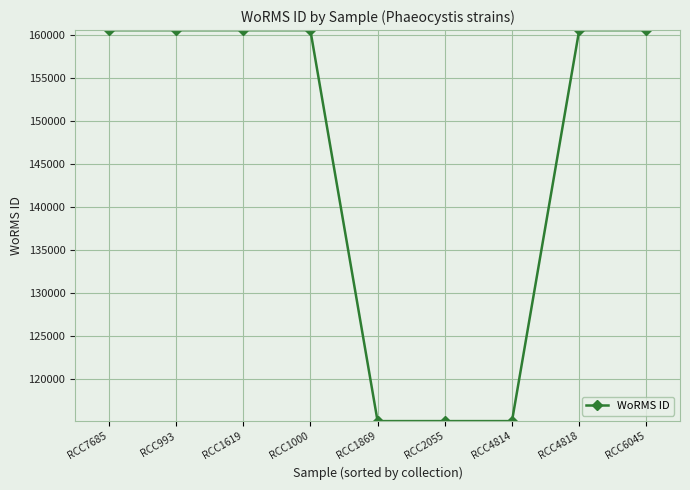

Approximately how many times larger is the value at RCC4814 compared to RCC1619?

0.7